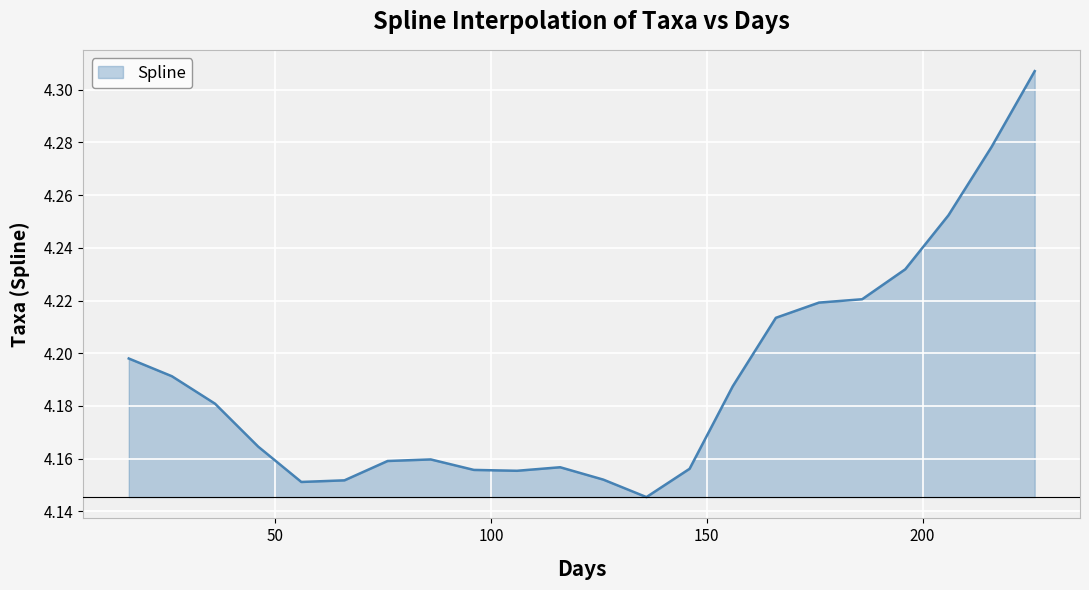

What is the difference between the maximum and minimum values?

0.2